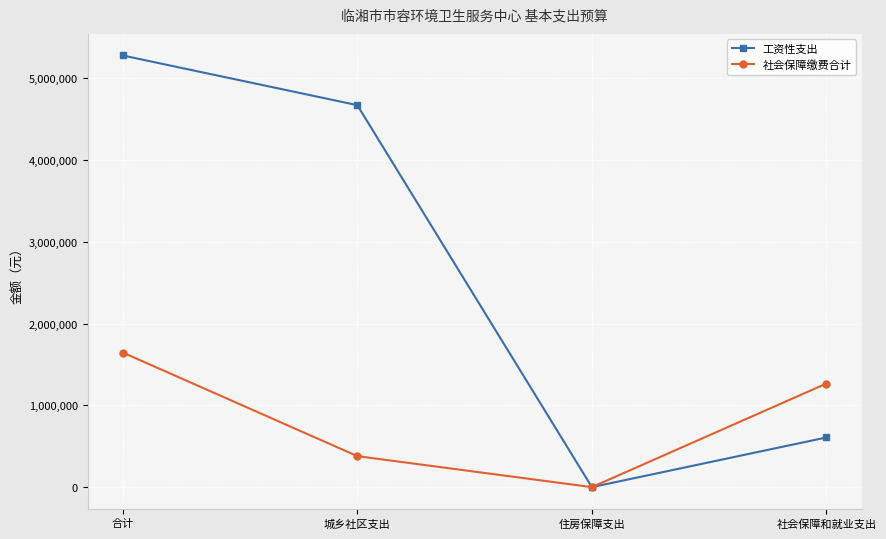

The value of 社会保障缴费合计 at 合计 is 2947207.4. True or false?

False